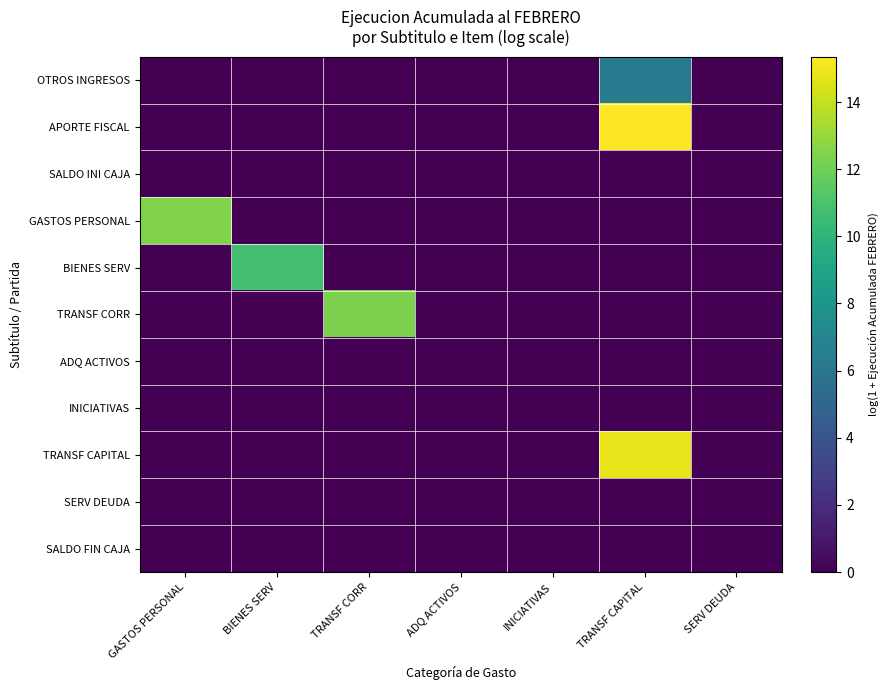

Which series has the largest total across all categories?

APORTE FISCAL